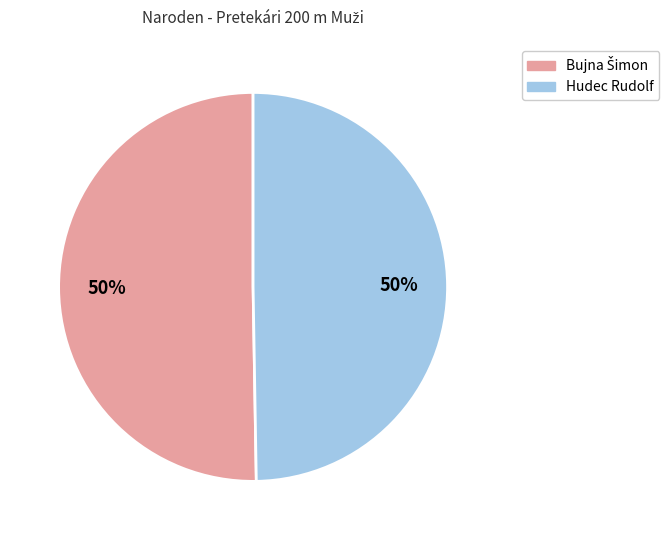

To the nearest percent, what portion does Hudec Rudolf represent?

50%